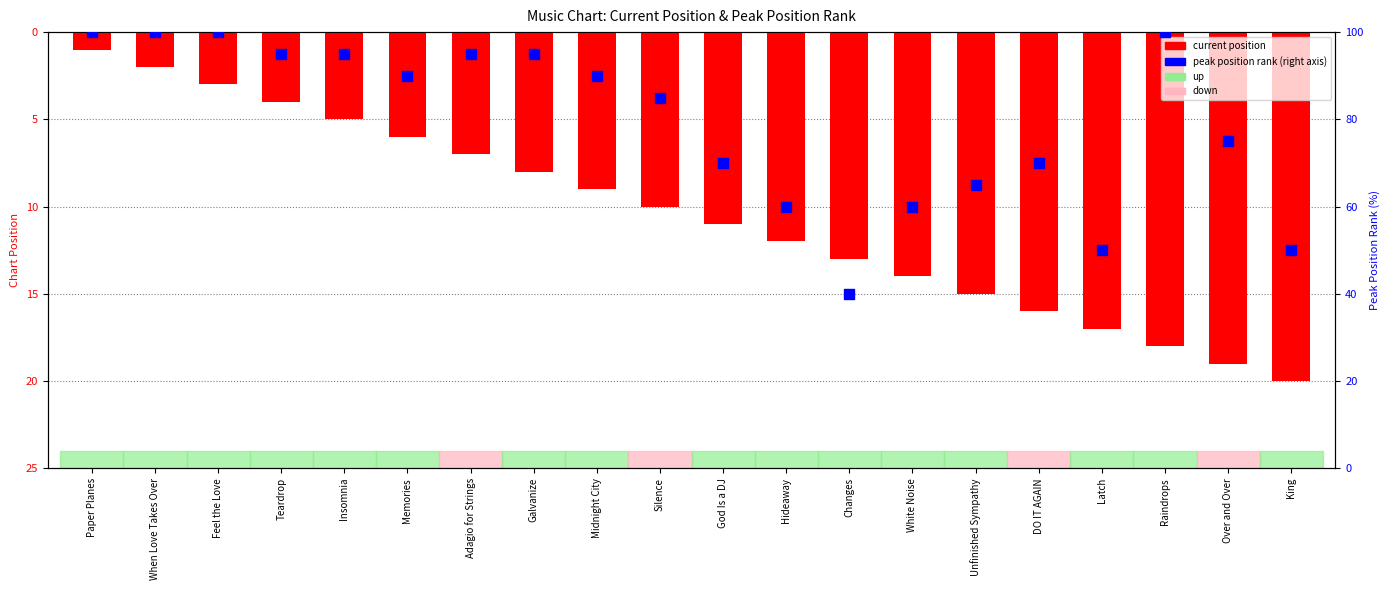

Which series has the largest Y range (max minus min)?

peak position rank